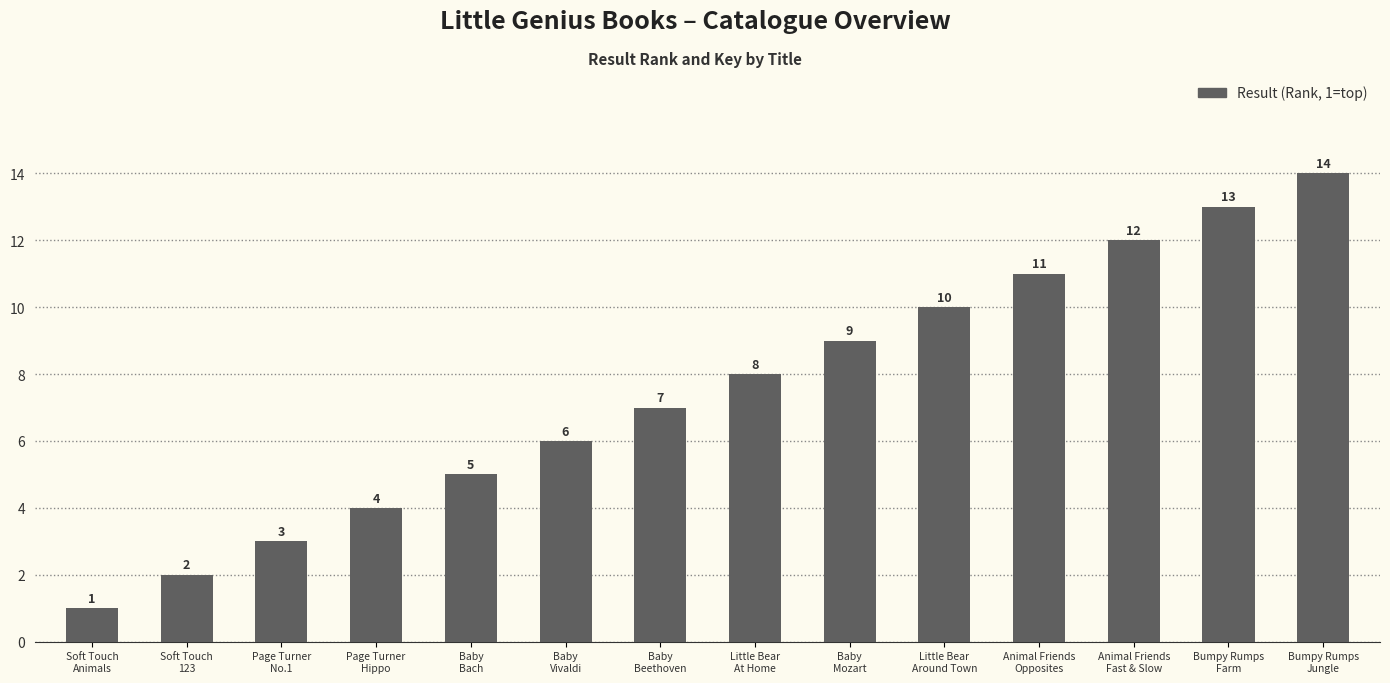

How many data points does each series have?

14